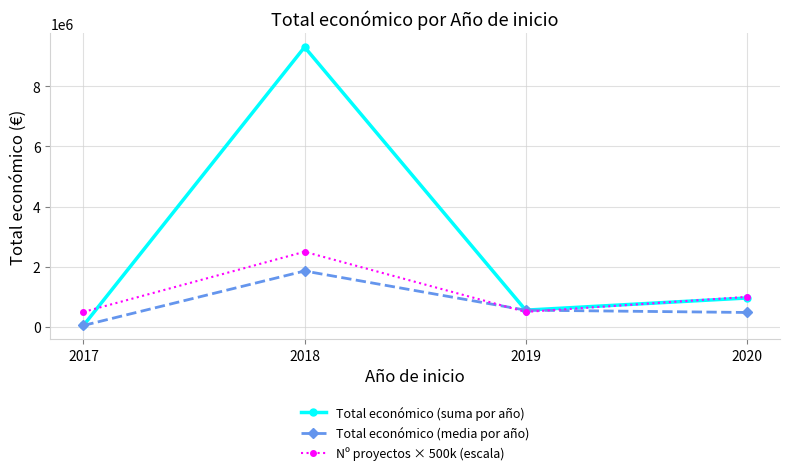

In Total económico (suma por año), how many points are lower than both neighbors (excluding endpoints)?

1